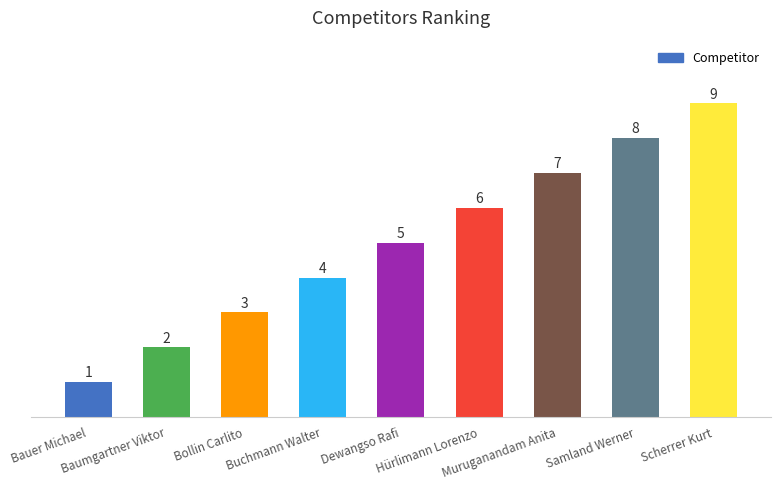

What is the difference between the values at Scherrer Kurt and Buchmann Walter?

5